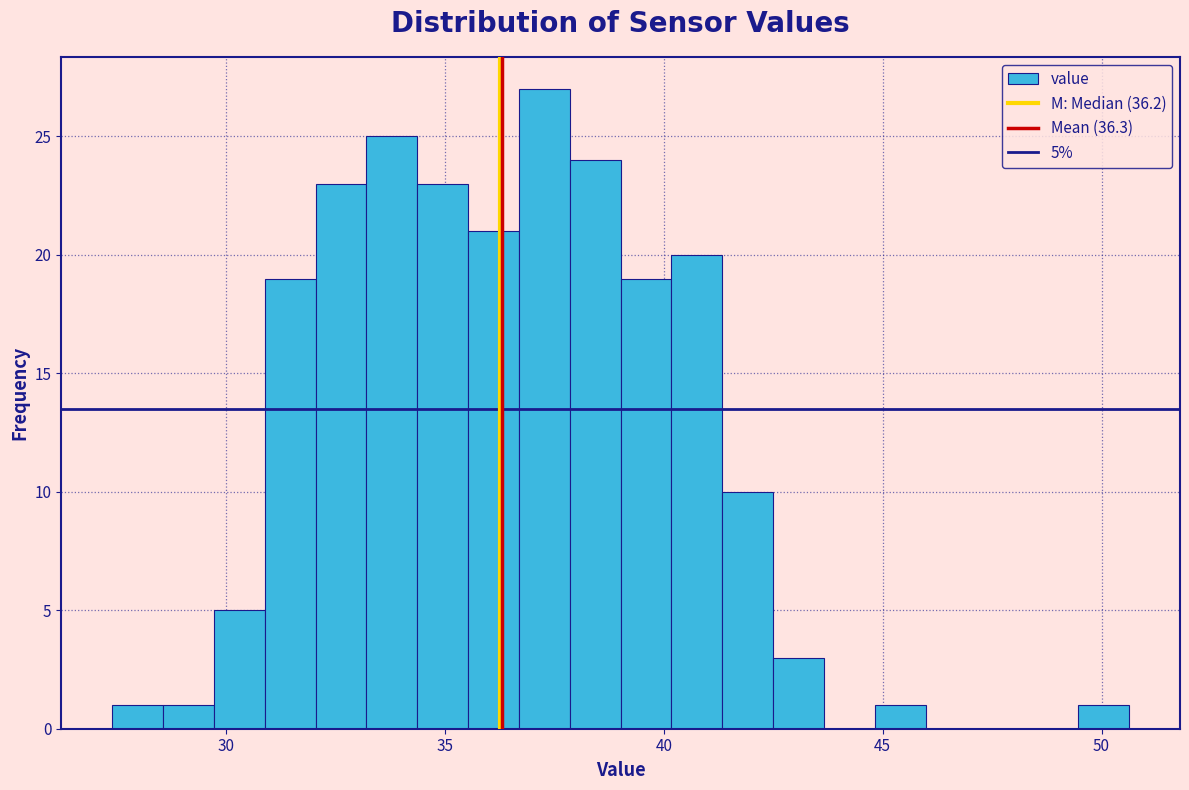

Around what value on the x-axis is the tallest bar? Give the approximate position of its centre, as read against the axis.

37.5